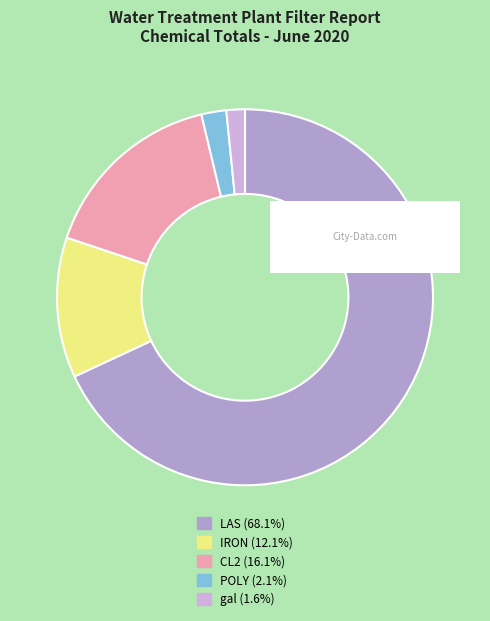

Does any single category account for the majority?

Yes